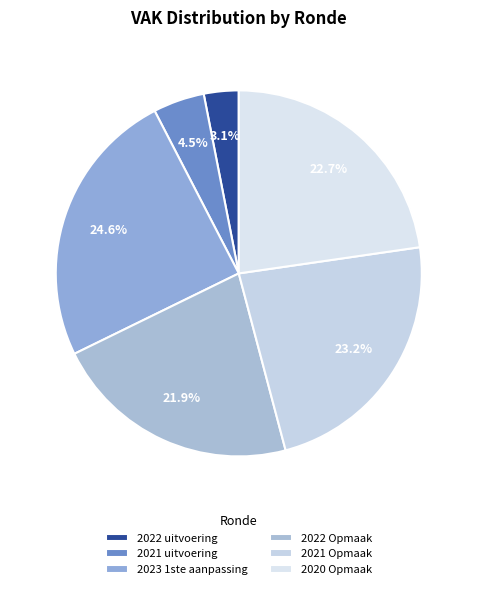

What is the largest slice in the pie chart?

2023 1ste aanpassing